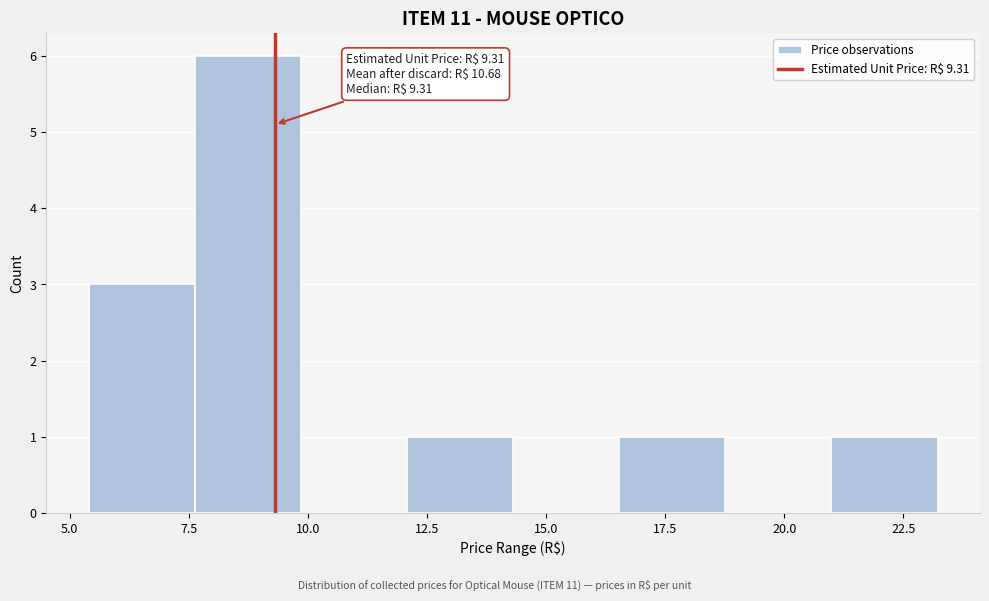

Which range on the x-axis has the tallest bar?

7.5 to 10.0